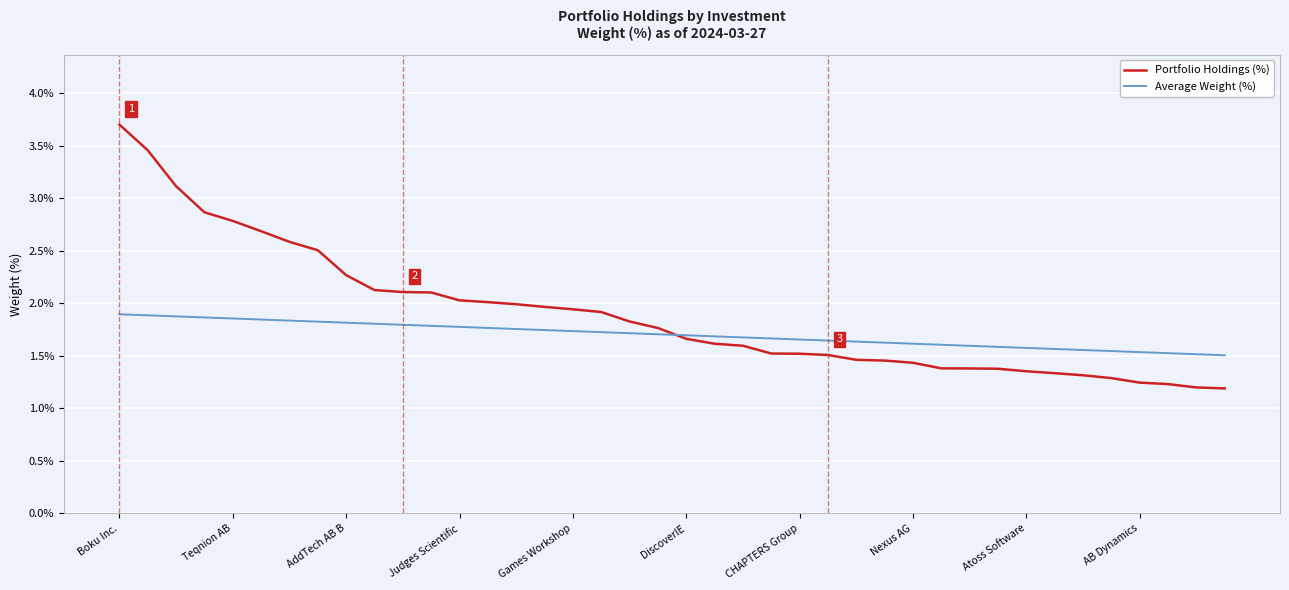

What is the maximum value shown in the chart?

3.7